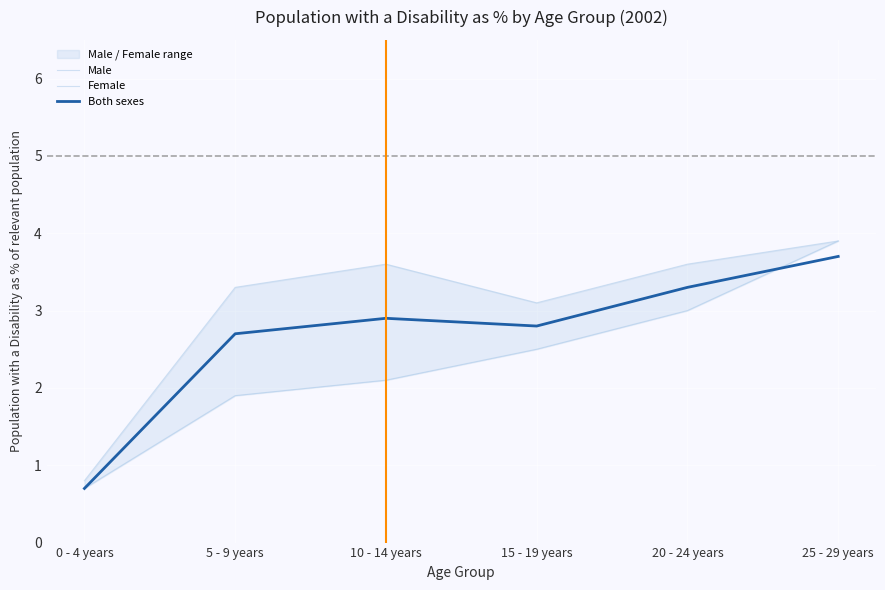

After their last crossing, which series has the higher values: Both sexes or Female?

Female